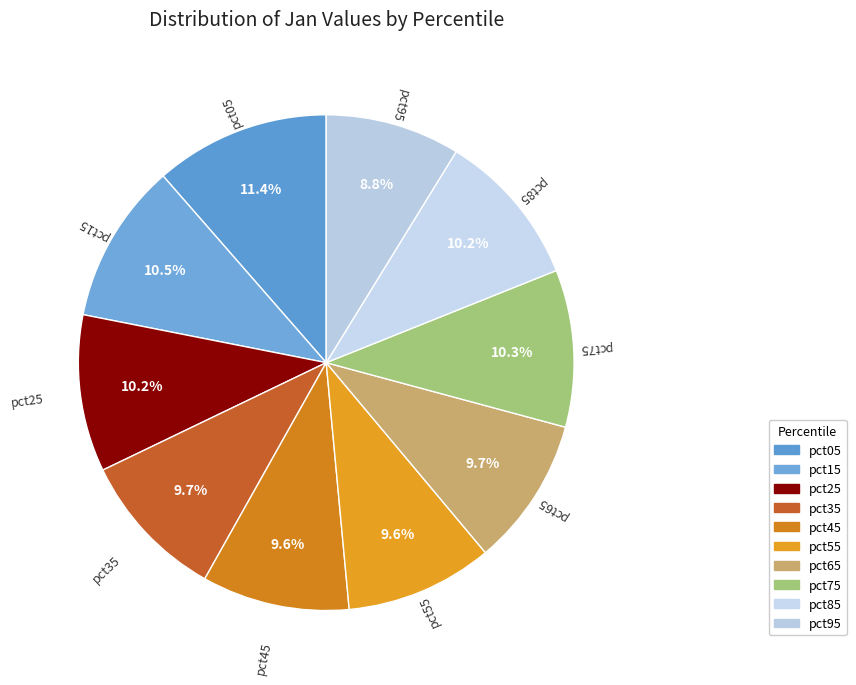

The pct05 slice represents 11% of the pie. True or false?

True